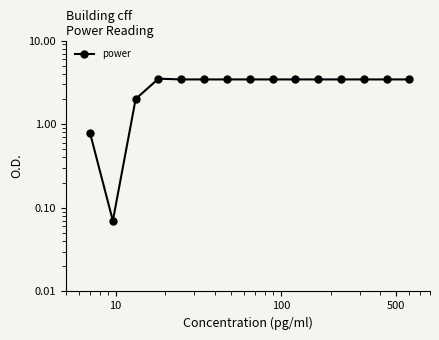

What is the difference between the maximum and minimum values?

3.4